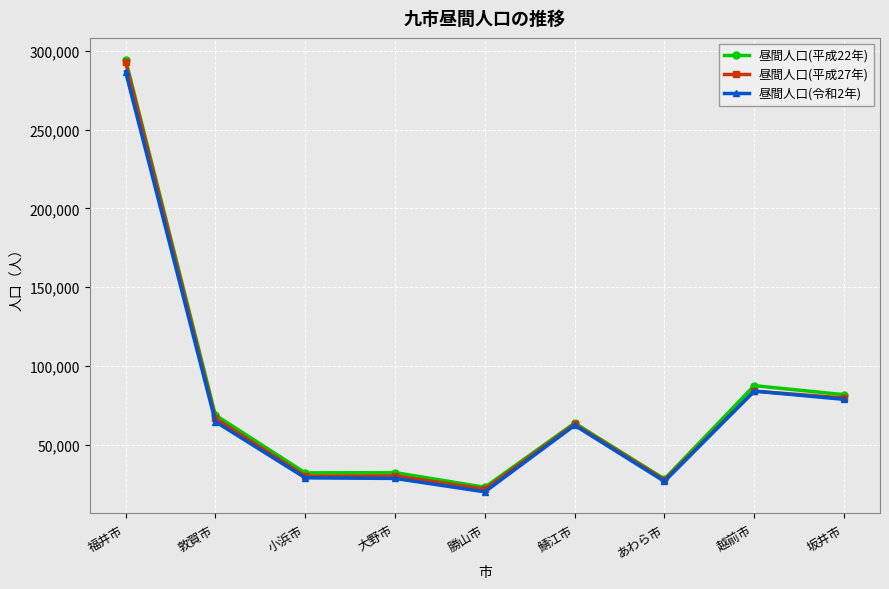

What is the difference between the highest and lowest values at 福井市?

7733